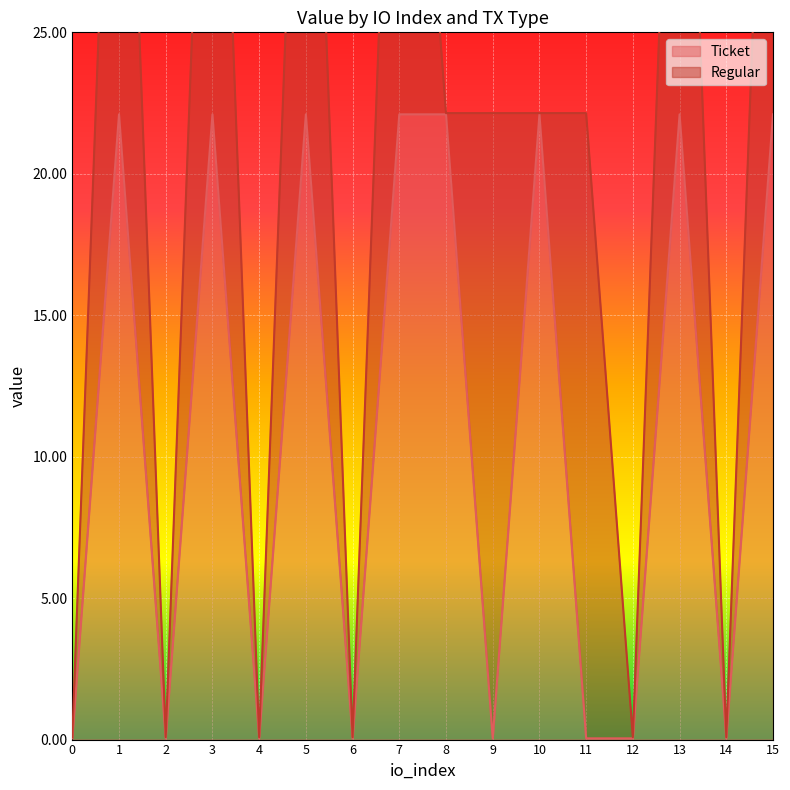

True or false: the data has more than 2 interior local peaks.

True